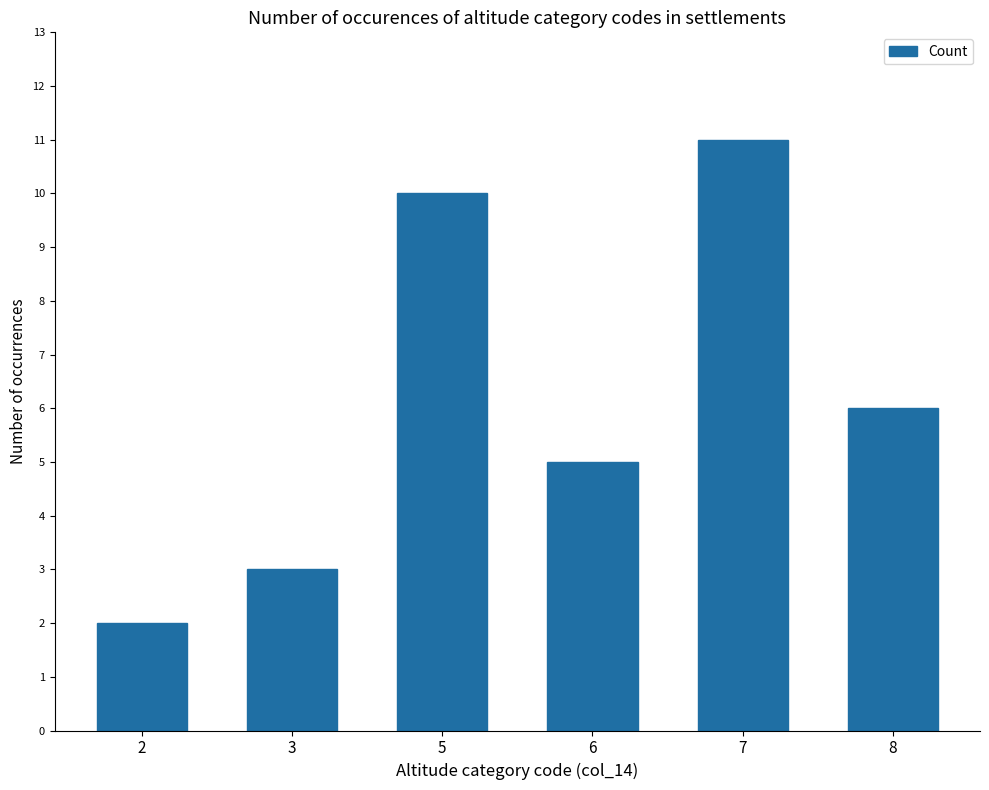

What is the ratio of the value at 6 to the value at 7?

0.5